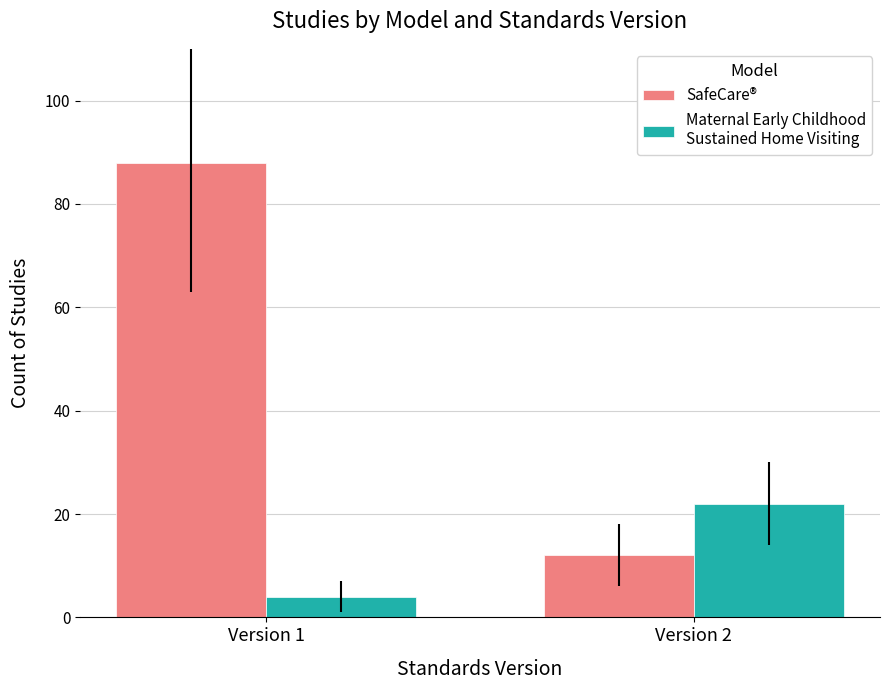

At which category is the sum across all series the highest?

Version 1